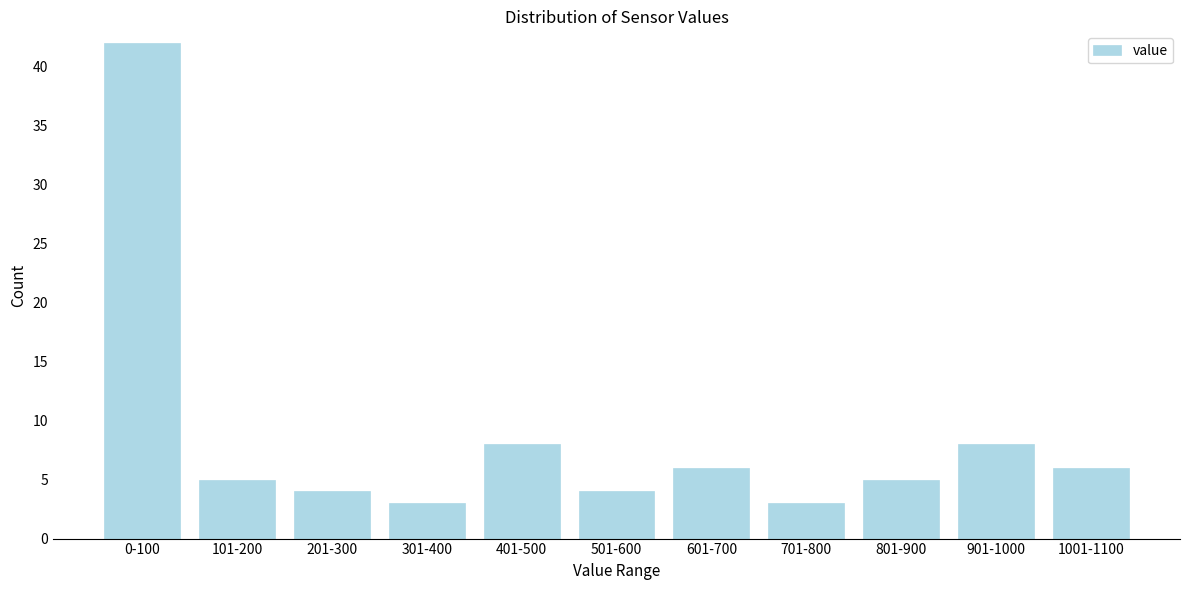

Reading right to left, extract all data points from this chart.

1001-1100=6	901-1000=8	801-900=5	701-800=3	601-700=6	501-600=4	401-500=8	301-400=3	201-300=4	101-200=5	0-100=42